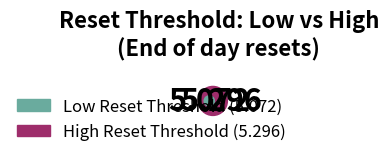

Is End of day the majority of the pie?

No